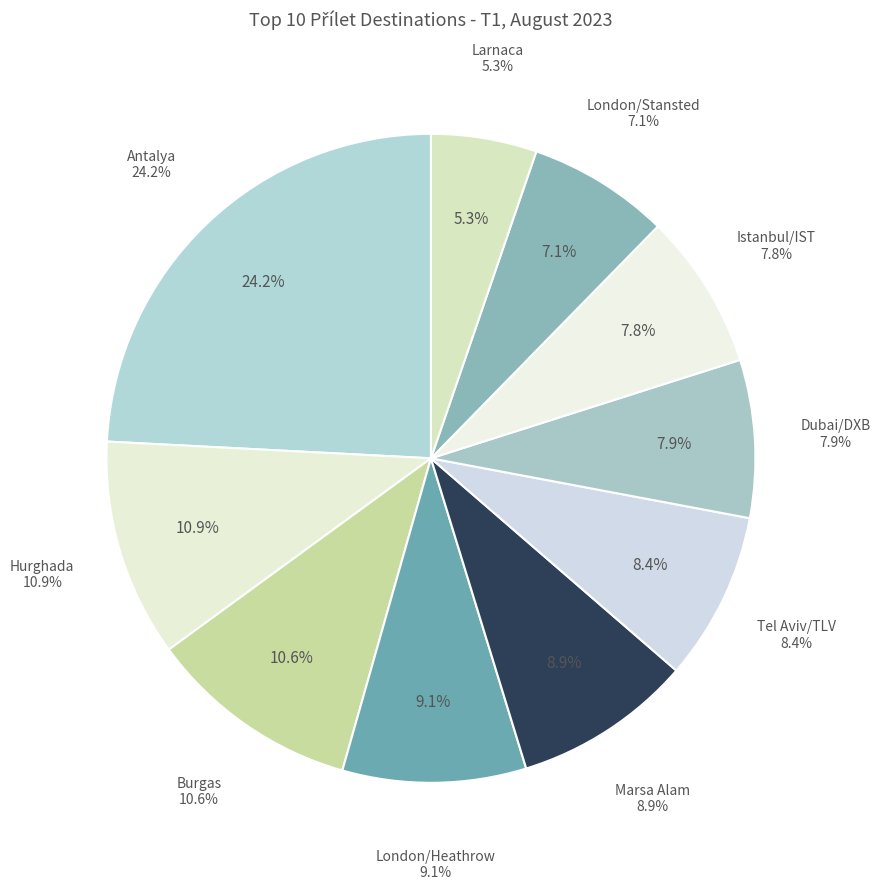

To the nearest percent, what percentage of the pie is Marsa Alam?

9%